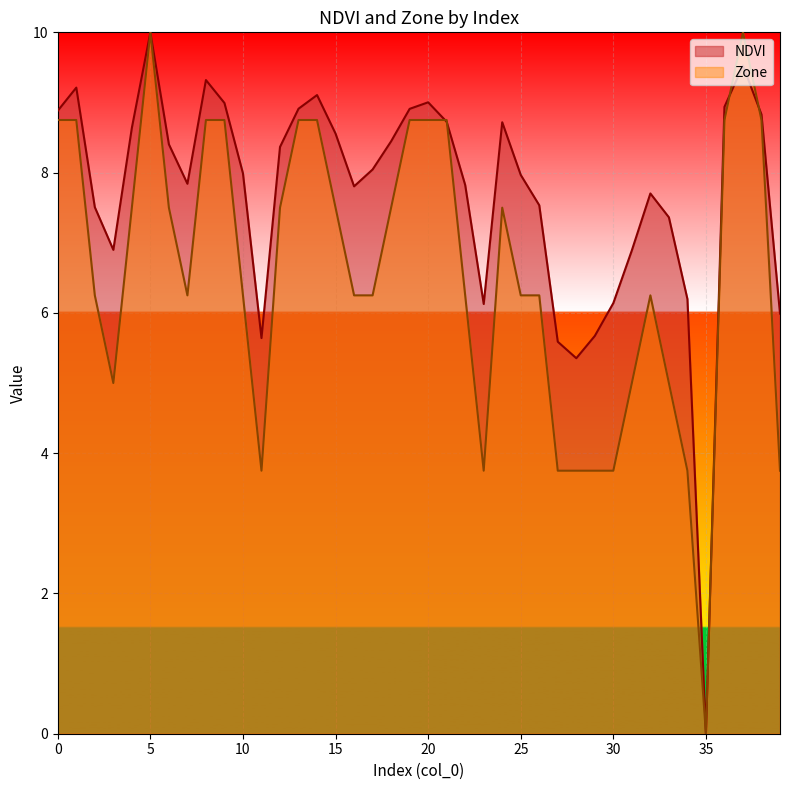

How many values in the NDVI series exceed 8?

20